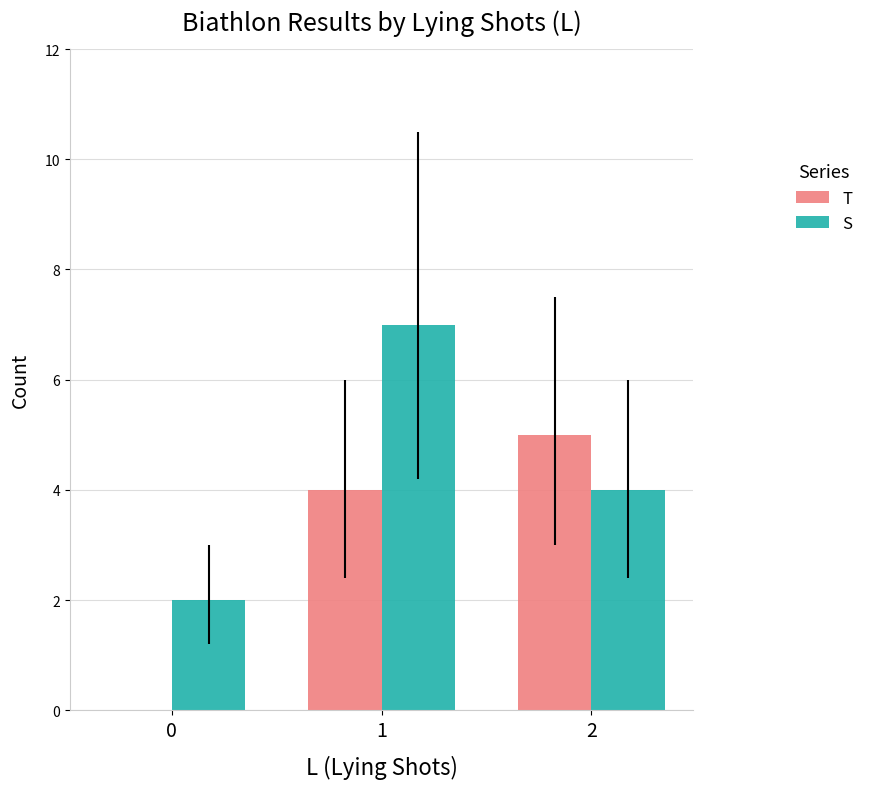

Which series changed the most between 0 and 2?

T